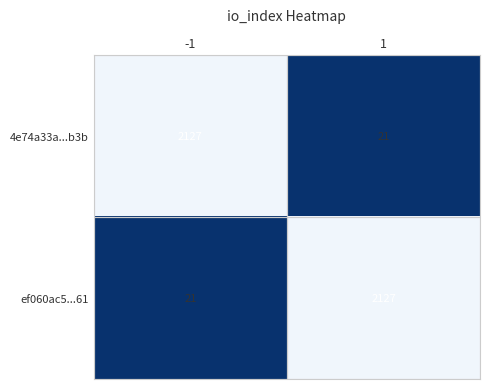

What is the spread (max minus min) of values at -1?

2106